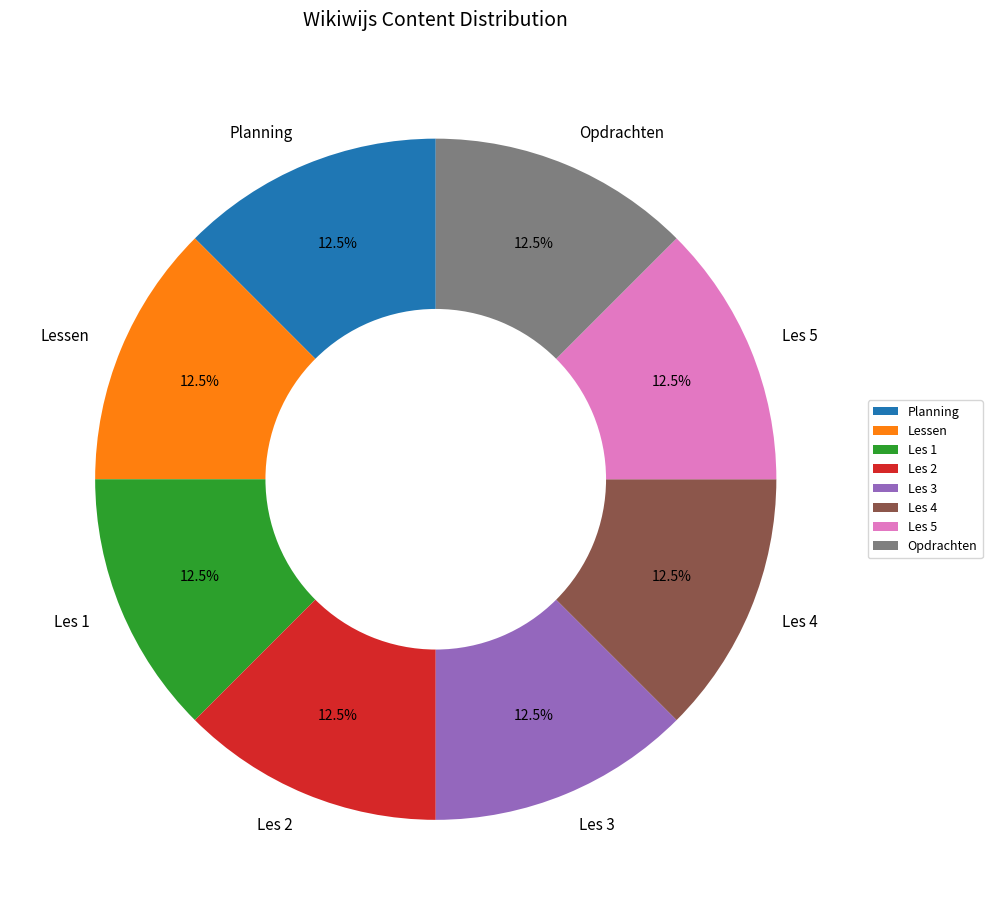

Approximately how many times larger is the value at Opdrachten compared to Les 1?

1.0